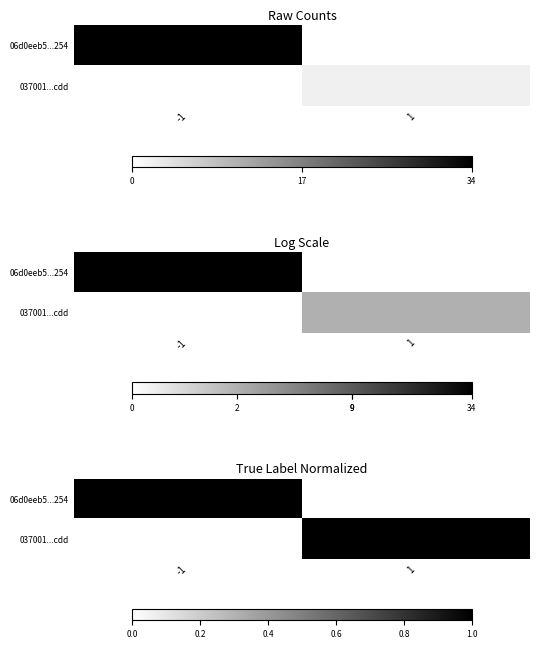

Which series has the largest total across all categories?

06d0eeb5...254